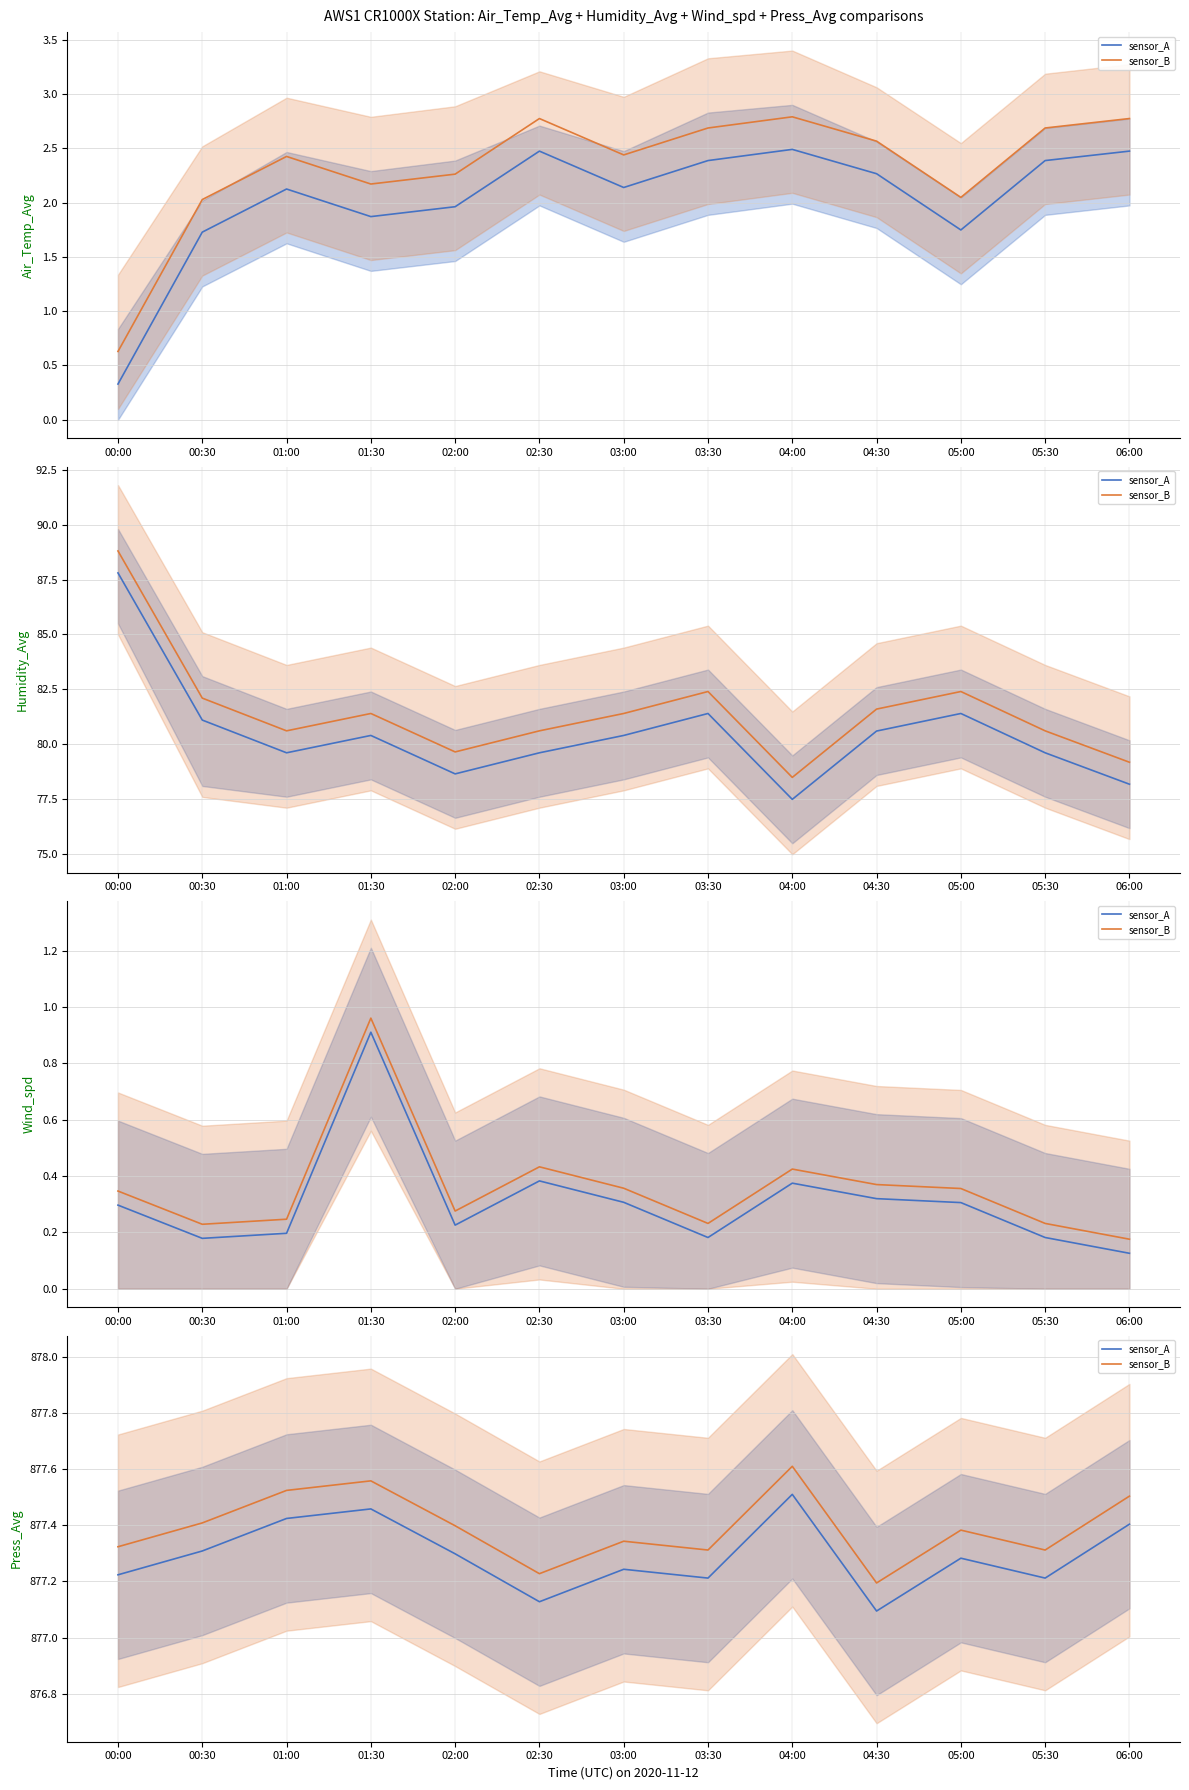

True or false: Air_Temp / Humidity / Wind / Press (sensor2) and Air_Temp / Humidity / Wind / Press (sensor1) intersect in this chart.

False